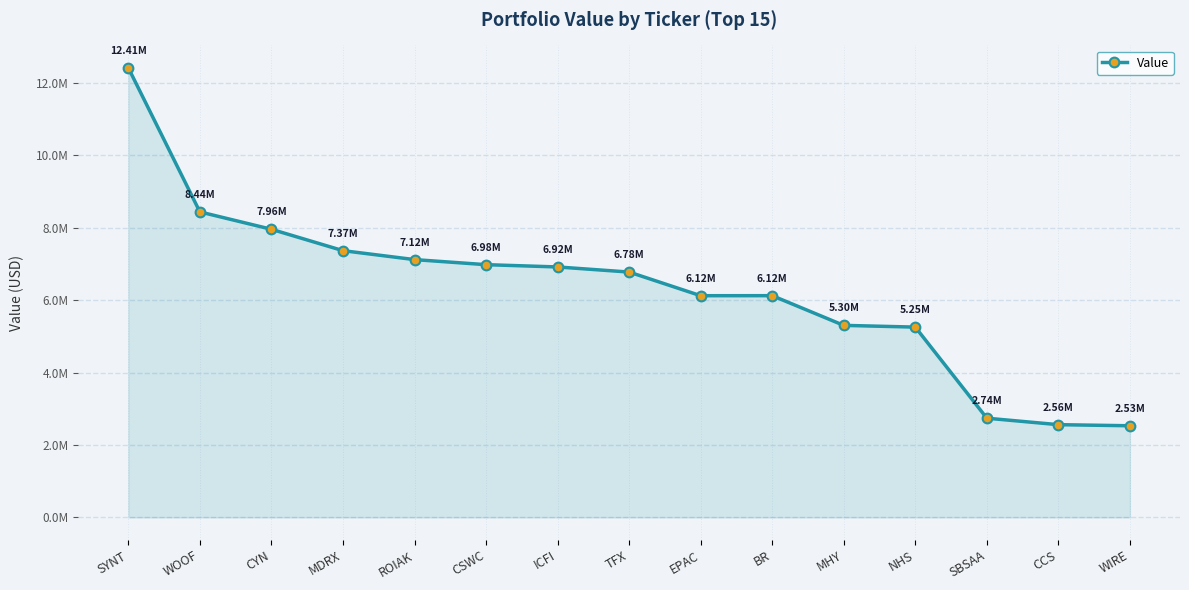

The chart shows a value of 7366000 at MDRX. True or false?

True